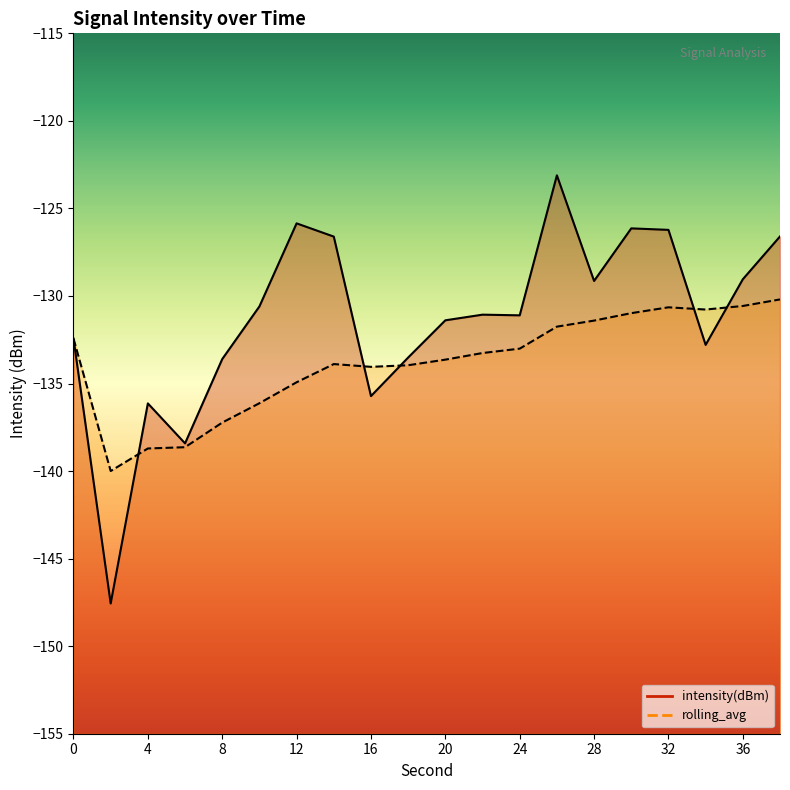

Reading left to right, what are all the values shown in this chart?

intensity(dBm): 0=-132.4	2=-147.6	4=-136.1	6=-138.4	8=-133.6	10=-130.6	12=-125.9	14=-126.6	16=-135.7	18=-133.5	20=-131.4	22=-131.1	24=-131.1	26=-123.1	28=-129.1	30=-126.1	32=-126.2	34=-132.8	36=-129.0	38=-126.6
rolling_avg: 0=-132.4	2=-140.0	4=-138.7	6=-138.6	8=-137.2	10=-136.1	12=-134.9	14=-133.9	16=-134.0	18=-134.0	20=-133.6	22=-133.3	24=-133.0	26=-131.8	28=-131.4	30=-131.0	32=-130.6	34=-130.8	36=-130.6	38=-130.2